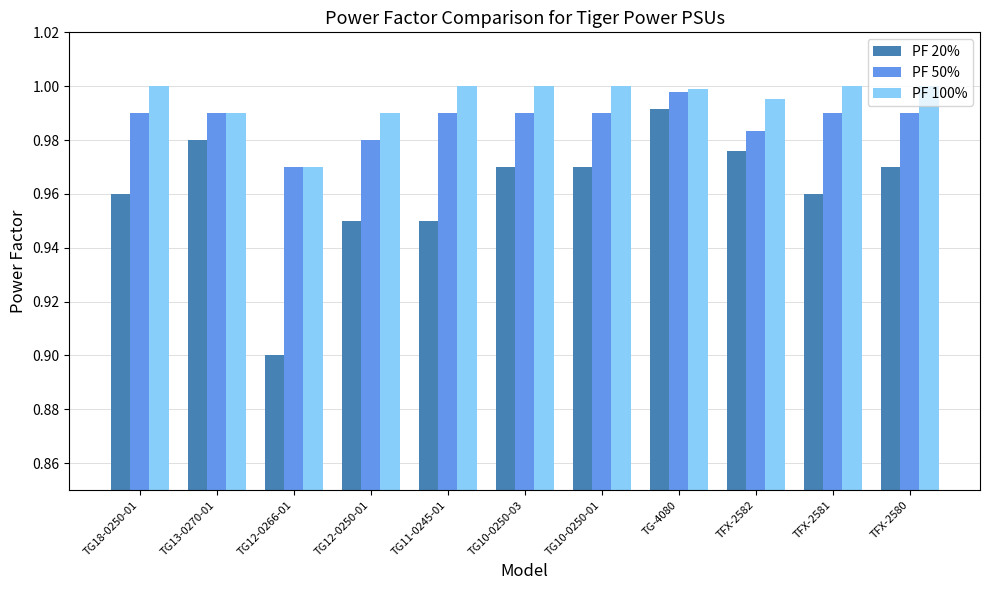

Which category has the highest value in the PF 50% series?

TG-4080